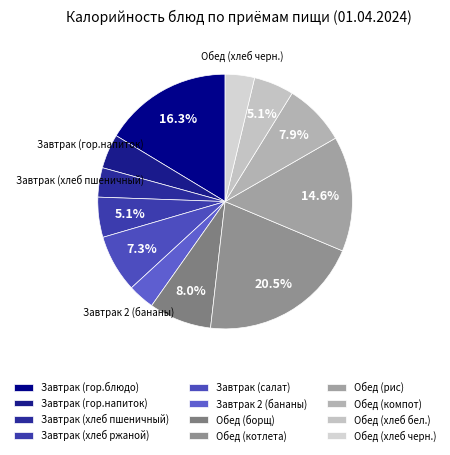

To the nearest percent, what is the difference between the Завтрак (гор.блюдо) and Обед (хлеб бел.) slice percentages?

11%